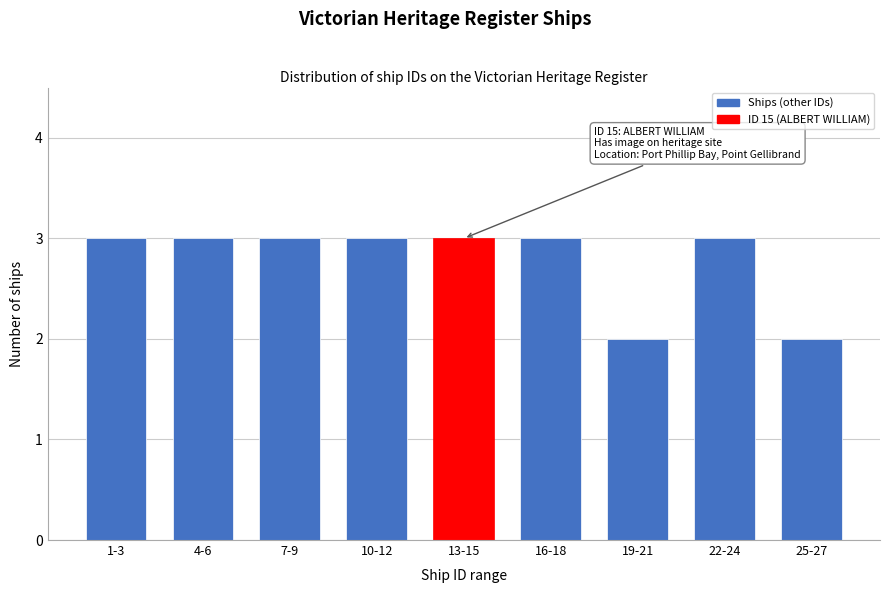

Reading left to right, what are all the values shown in this chart?

3	3	3	3	3	3	2	3	2